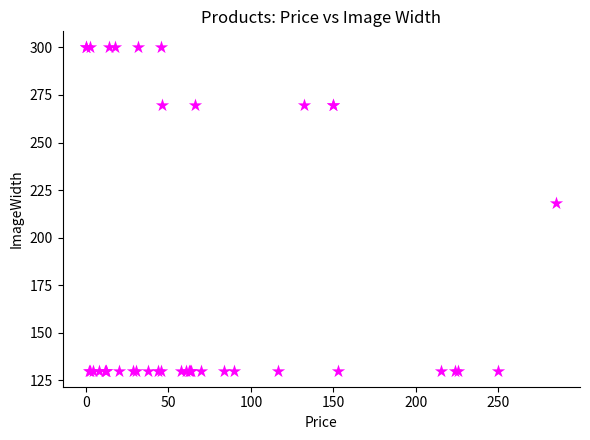

What Y value in the scatter plot is closest to 215?

218